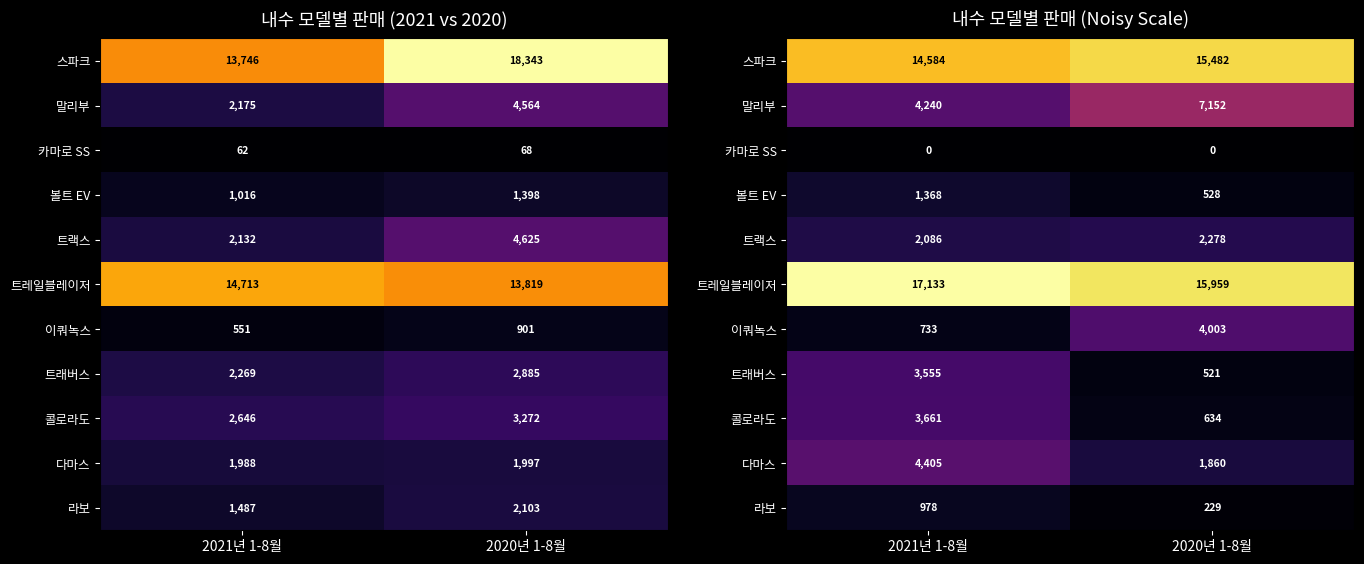

At how many categories does at least one series exceed 12649?

2